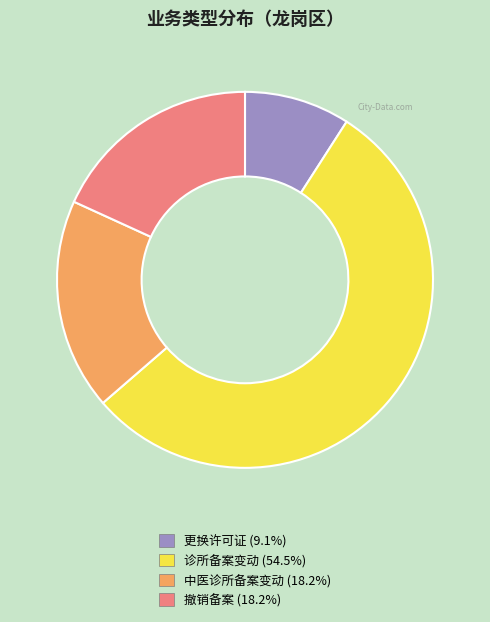

Is there a majority slice in this chart?

Yes